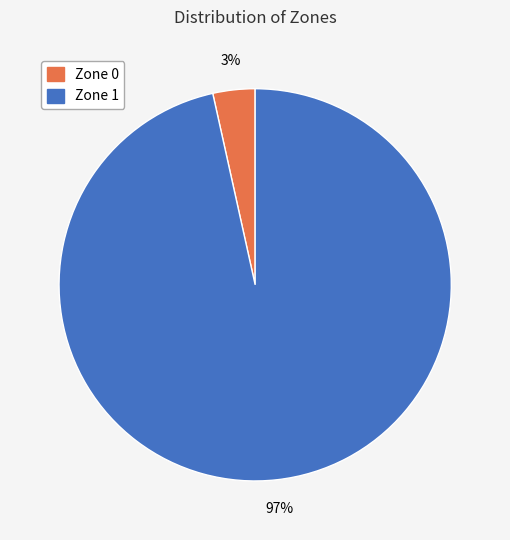

Is it true that Zone 1 is 97% of the pie?

True